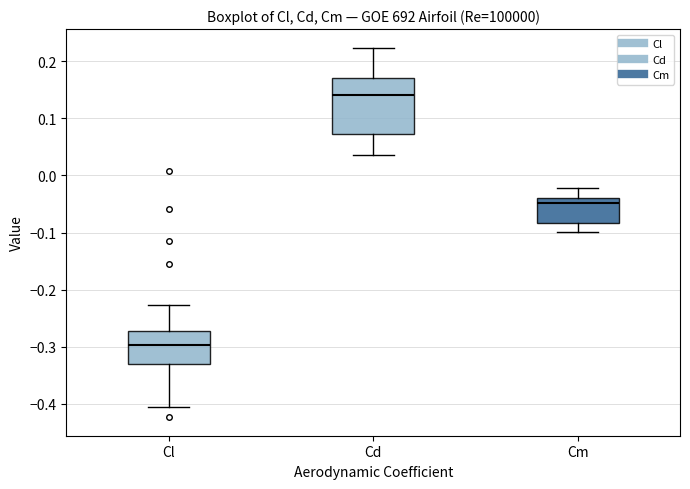

Comparing the boxes themselves (not the whiskers), which one is the tallest?

Cd